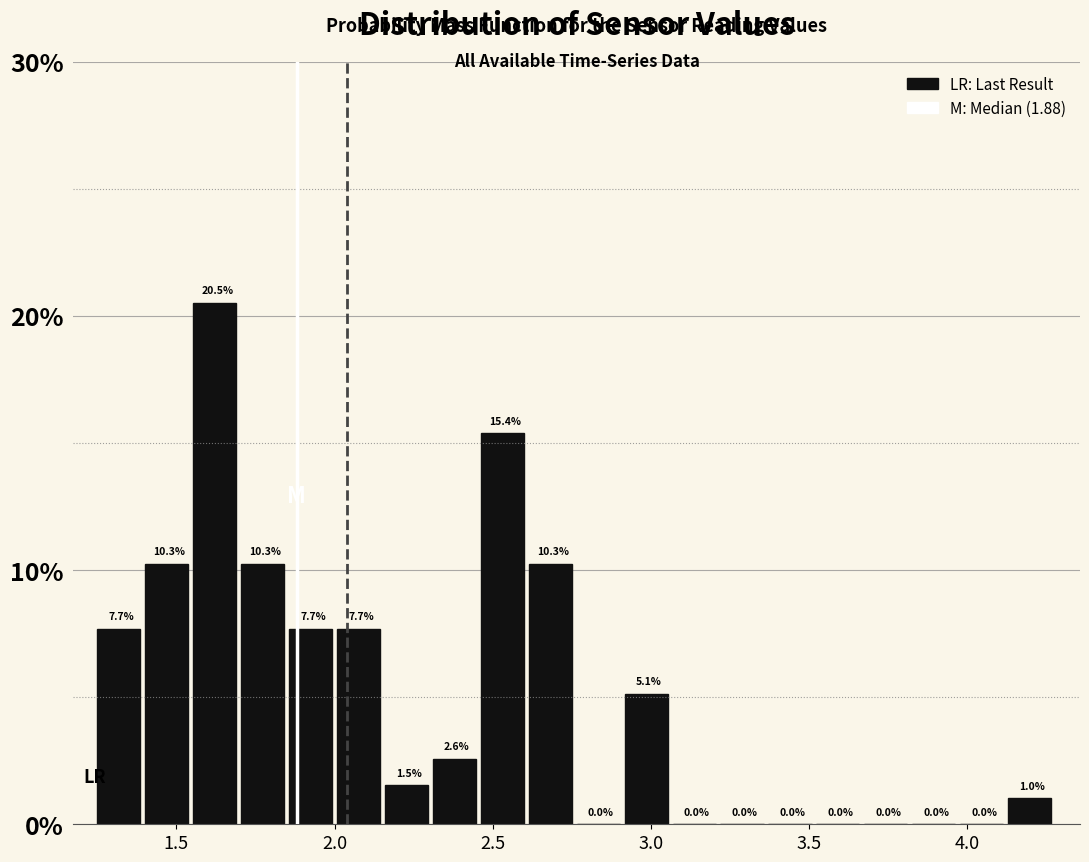

Read against the x-axis, roughly where is the centre of the tallest bar?

1.60